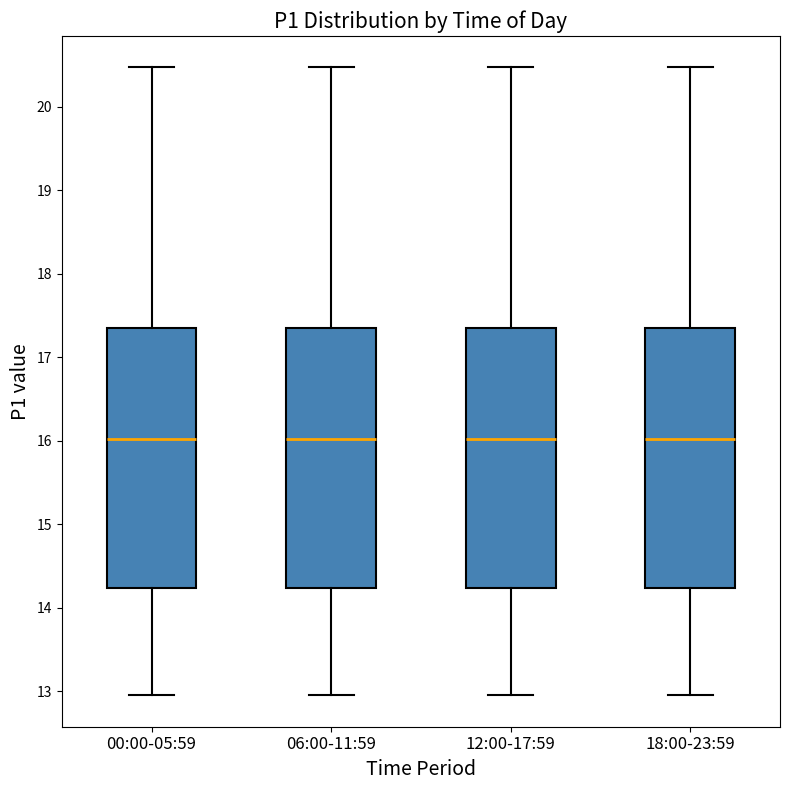

Reading left to right, read every box against the y-axis: the position of its median line, the range the box covers, and the ends of its whiskers. The values are not printed on the chart, so give them approximately, as read against the axis.

00:00-05:59: median 16.0, box 14.2 to 17.4, whiskers 13.0 to 20.5
06:00-11:59: median 16.0, box 14.2 to 17.4, whiskers 13.0 to 20.5
12:00-17:59: median 16.0, box 14.2 to 17.4, whiskers 13.0 to 20.5
18:00-23:59: median 16.0, box 14.2 to 17.4, whiskers 13.0 to 20.5